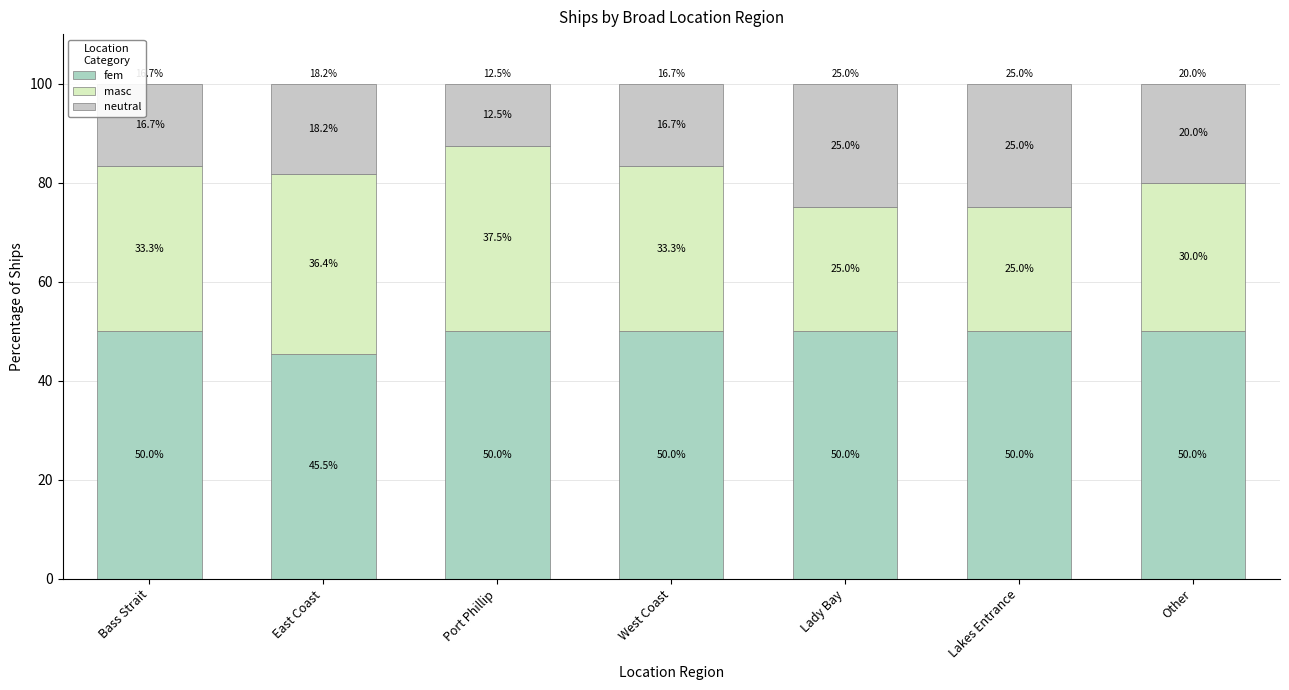

Which series has the largest total across all categories?

fem